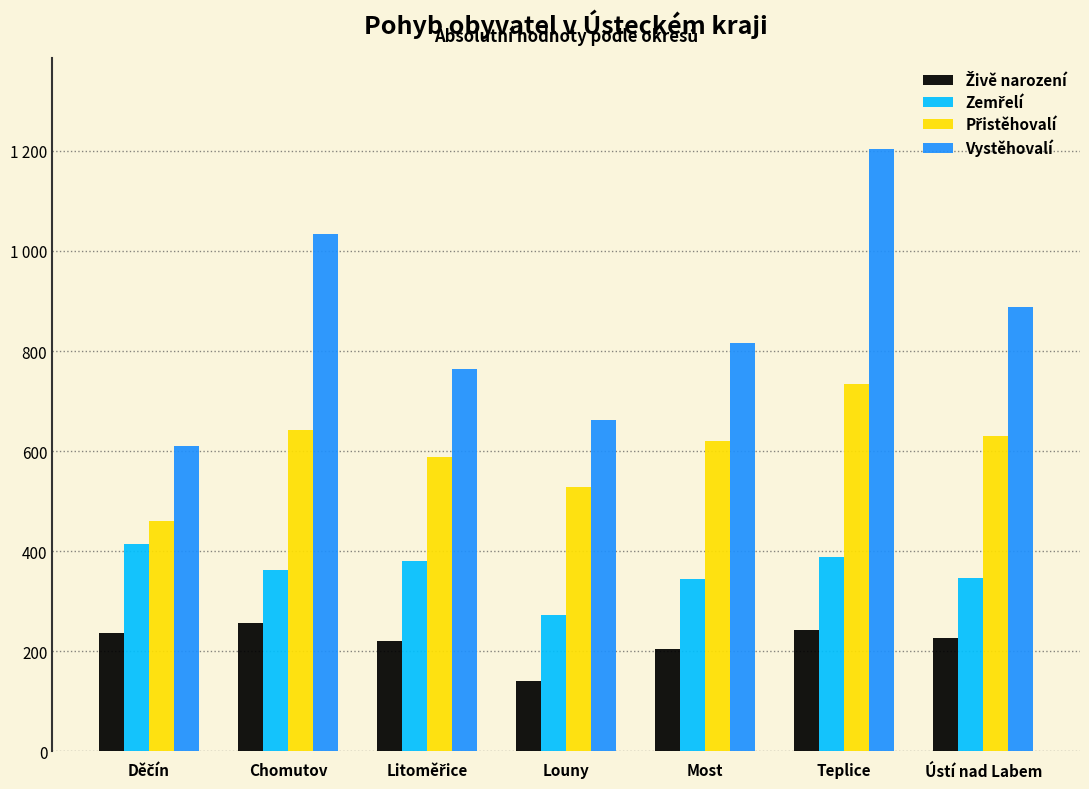

Are the bars horizontal?

No